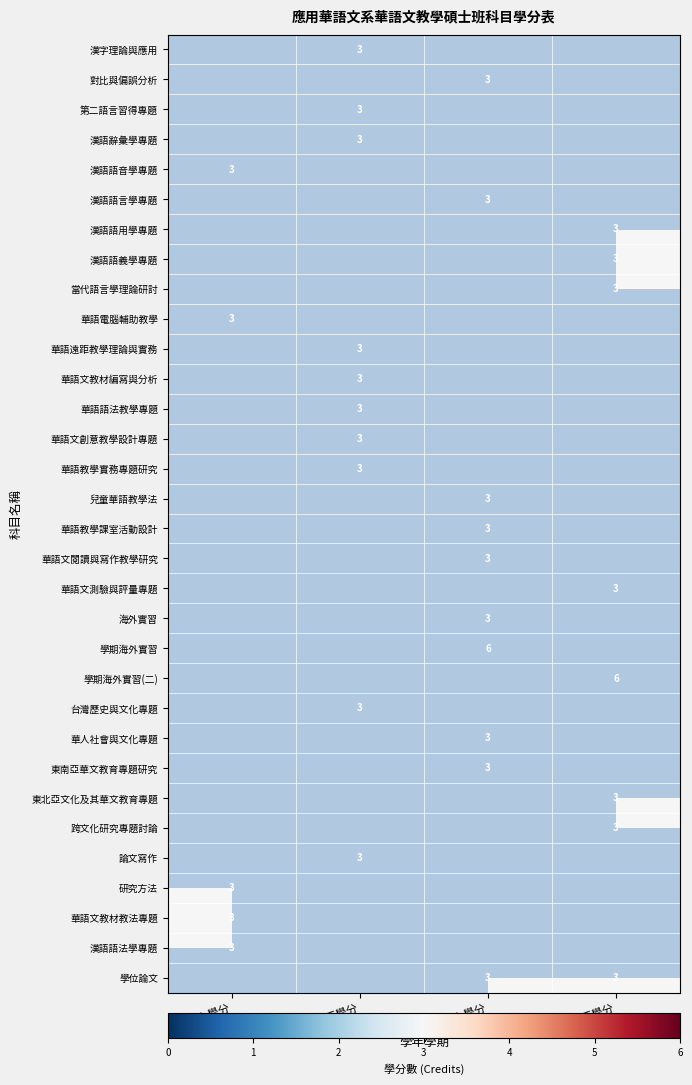

What is the minimum value shown in the chart?

3.0